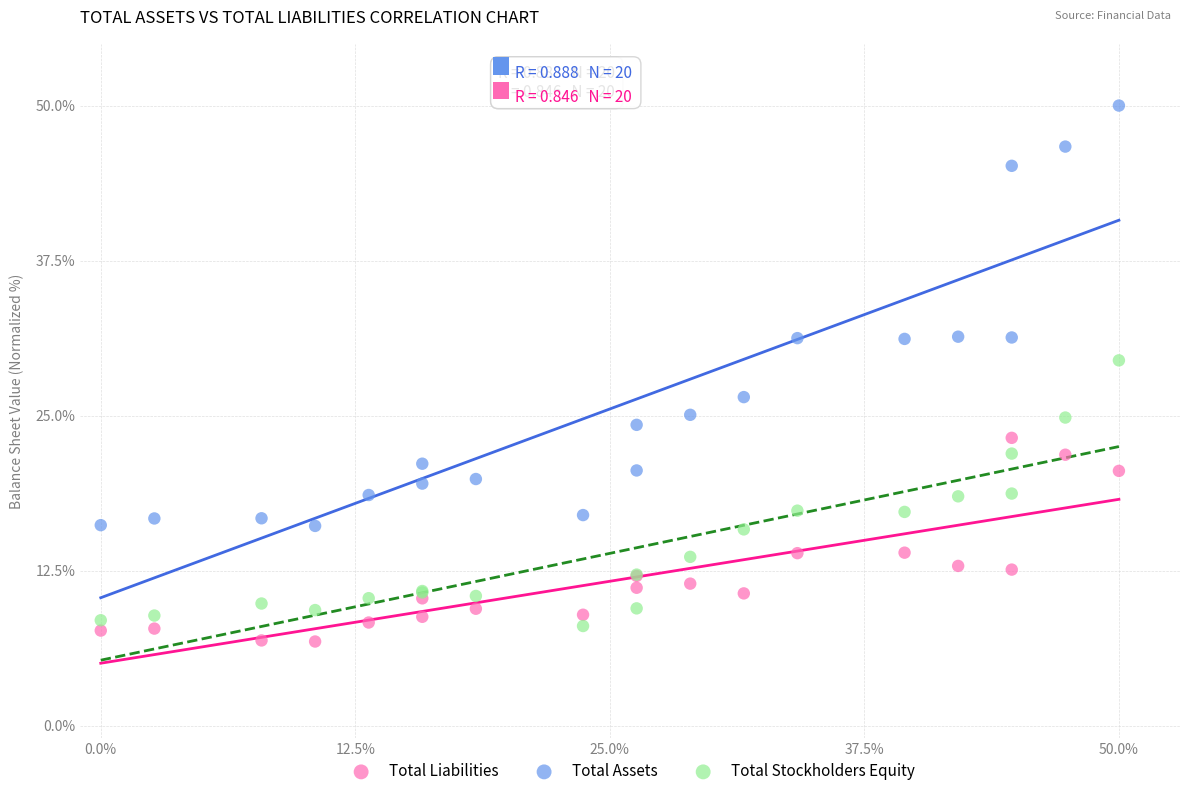

Which series reaches the maximum Y coordinate?

Total Assets